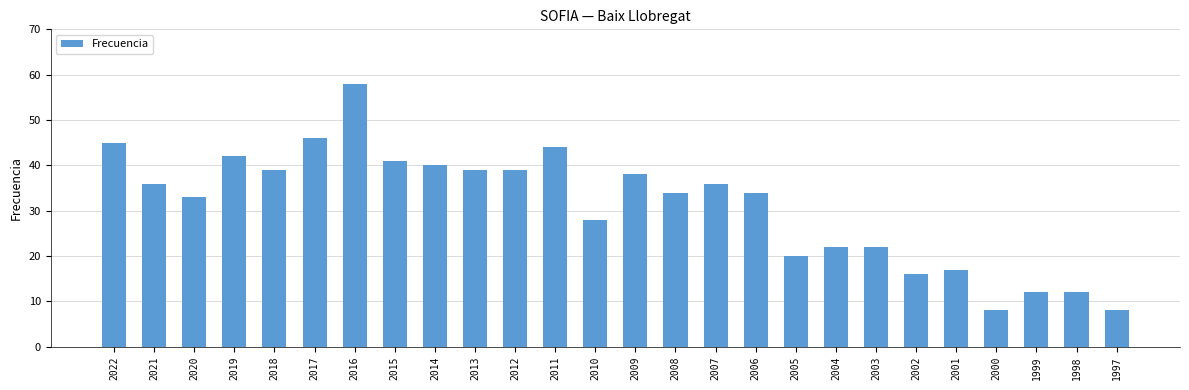

True or false: the data shows 7 at 1998.

False